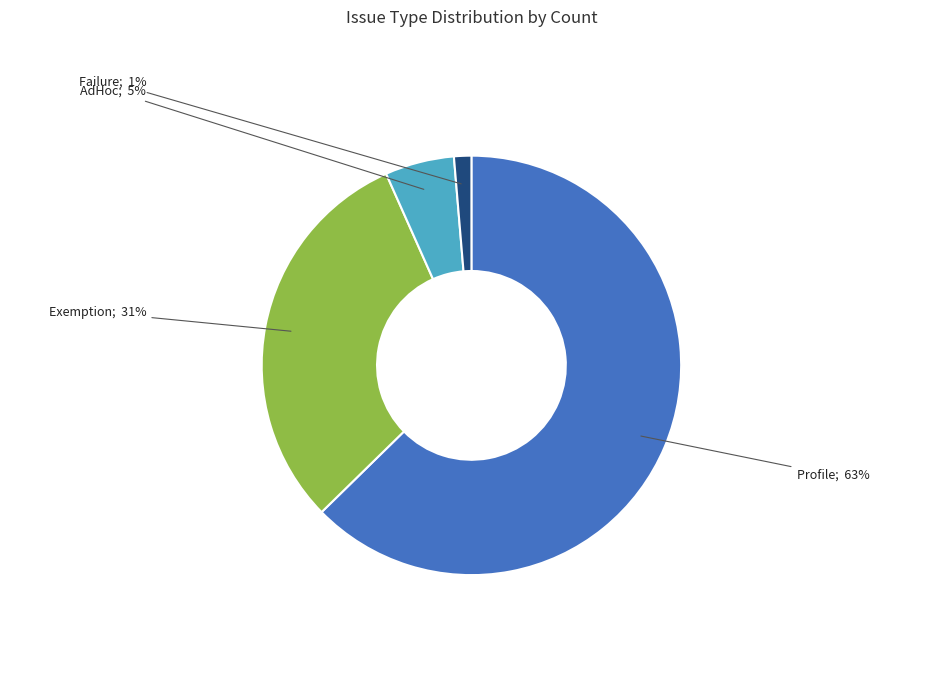

To the nearest percent, what is the average slice percentage?

25%